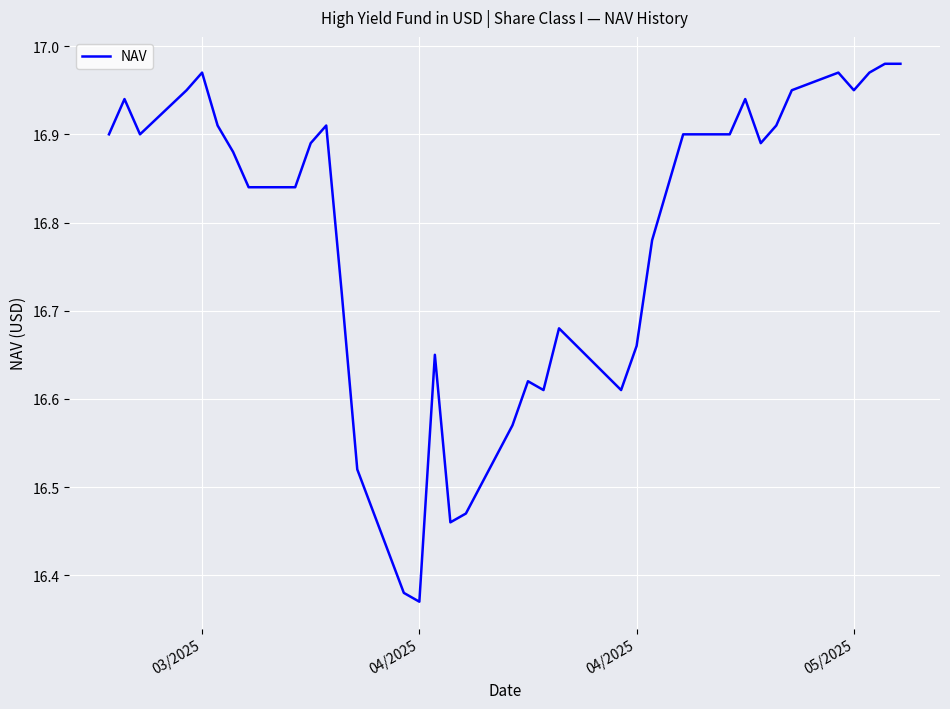

What is the difference between the maximum and minimum values?

0.6